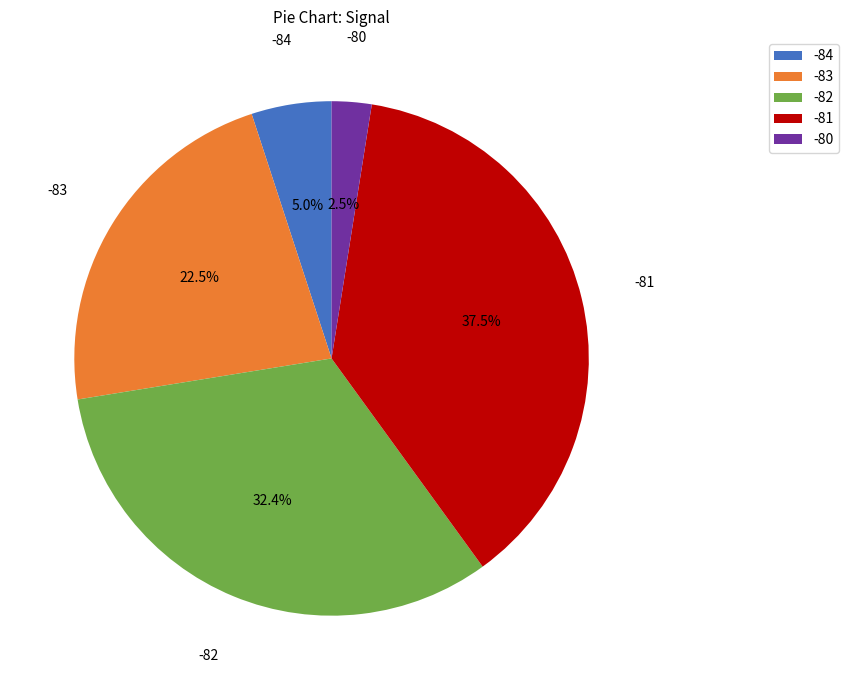

Which has a higher value, -83 or -80?

-83